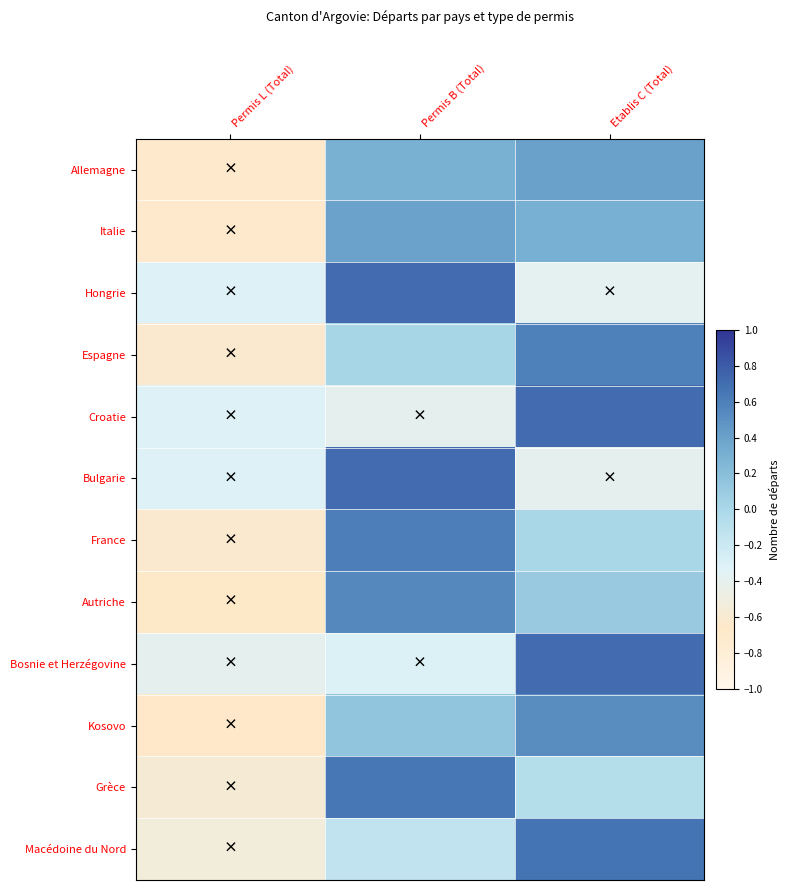

Reading left to right, transcribe all the data shown in this chart.

Allemagne: Permis L (Total)=-0.7	Permis B (Total)=0.3	Etablis C (Total)=0.4
Italie: Permis L (Total)=-0.7	Permis B (Total)=0.4	Etablis C (Total)=0.3
Hongrie: Permis L (Total)=-0.3	Permis B (Total)=0.7	Etablis C (Total)=-0.4
Espagne: Permis L (Total)=-0.6	Permis B (Total)=0.0	Etablis C (Total)=0.6
Croatie: Permis L (Total)=-0.3	Permis B (Total)=-0.4	Etablis C (Total)=0.7
Bulgarie: Permis L (Total)=-0.3	Permis B (Total)=0.7	Etablis C (Total)=-0.4
France: Permis L (Total)=-0.6	Permis B (Total)=0.6	Etablis C (Total)=0.0
Autriche: Permis L (Total)=-0.7	Permis B (Total)=0.5	Etablis C (Total)=0.1
Bosnie et Herzégovine: Permis L (Total)=-0.4	Permis B (Total)=-0.3	Etablis C (Total)=0.7
Kosovo: Permis L (Total)=-0.7	Permis B (Total)=0.2	Etablis C (Total)=0.5
Grèce: Permis L (Total)=-0.6	Permis B (Total)=0.6	Etablis C (Total)=-0.1
Macédoine du Nord: Permis L (Total)=-0.5	Permis B (Total)=-0.1	Etablis C (Total)=0.7